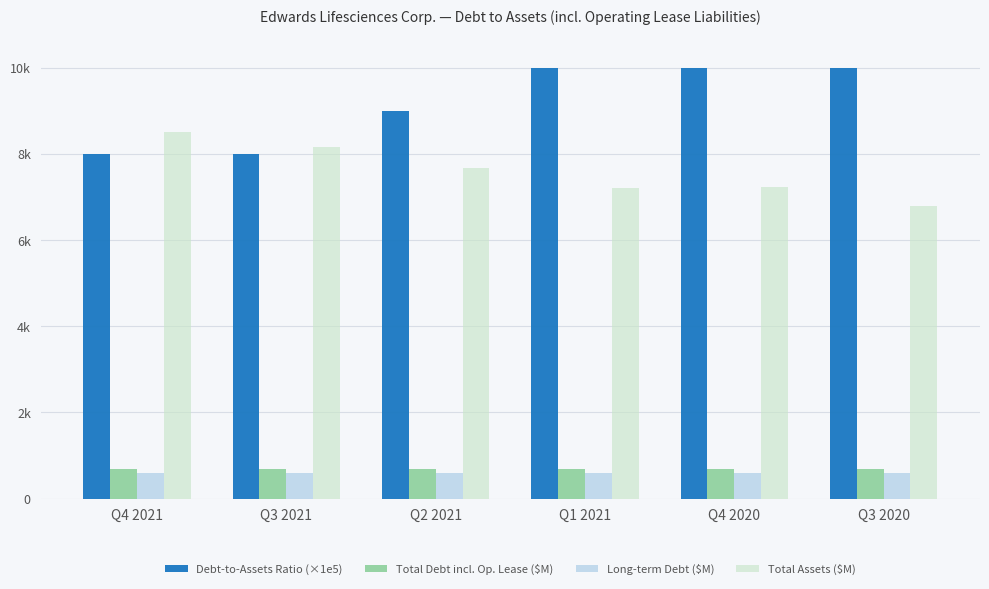

Reading left to right, extract all data points from this chart.

Debt-to-Assets Ratio (×1e5): Q4 2021=8000.0	Q3 2021=8000.0	Q2 2021=9000.0	Q1 2021=10000.0	Q4 2020=10000.0	Q3 2020=10000.0
Total Debt incl. Op. Lease ($M): Q4 2021=690.3	Q3 2021=684.1	Q2 2021=684.2	Q1 2021=688.8	Q4 2020=694.9	Q3 2020=690.1
Long-term Debt ($M): Q4 2021=595.7	Q3 2021=595.5	Q2 2021=595.4	Q1 2021=595.2	Q4 2020=595.0	Q3 2020=594.9
Total Assets ($M): Q4 2021=8502.6	Q3 2021=8160.3	Q2 2021=7662.1	Q1 2021=7213.7	Q4 2020=7237.1	Q3 2020=6800.8